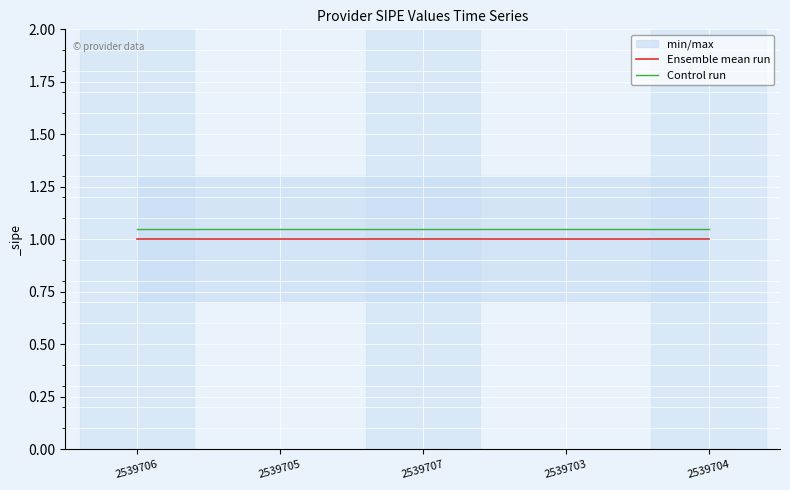

True or false: Ensemble mean run and Control run cross at least once.

False